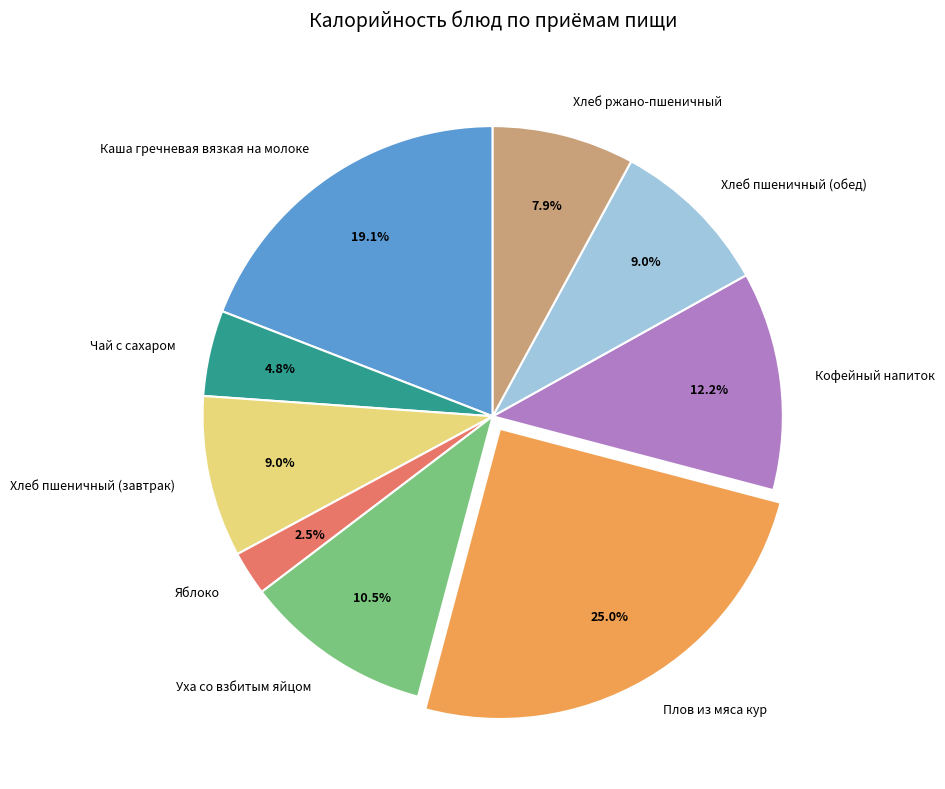

How many slices are in this pie chart?

9